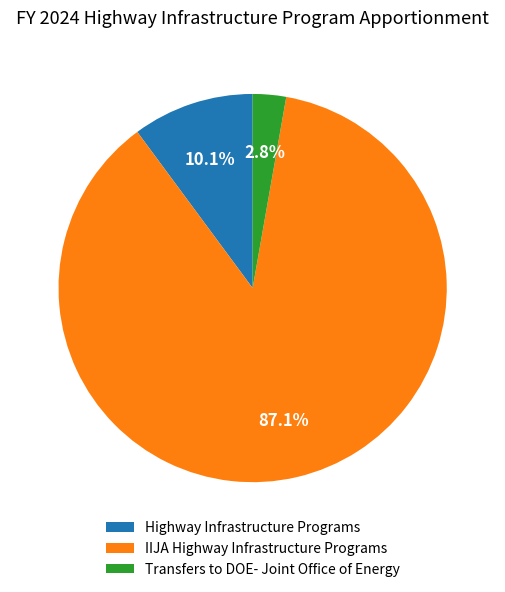

What percentage is the Transfers to DOE- Joint Office of Energy slice, to the nearest percent?

3%